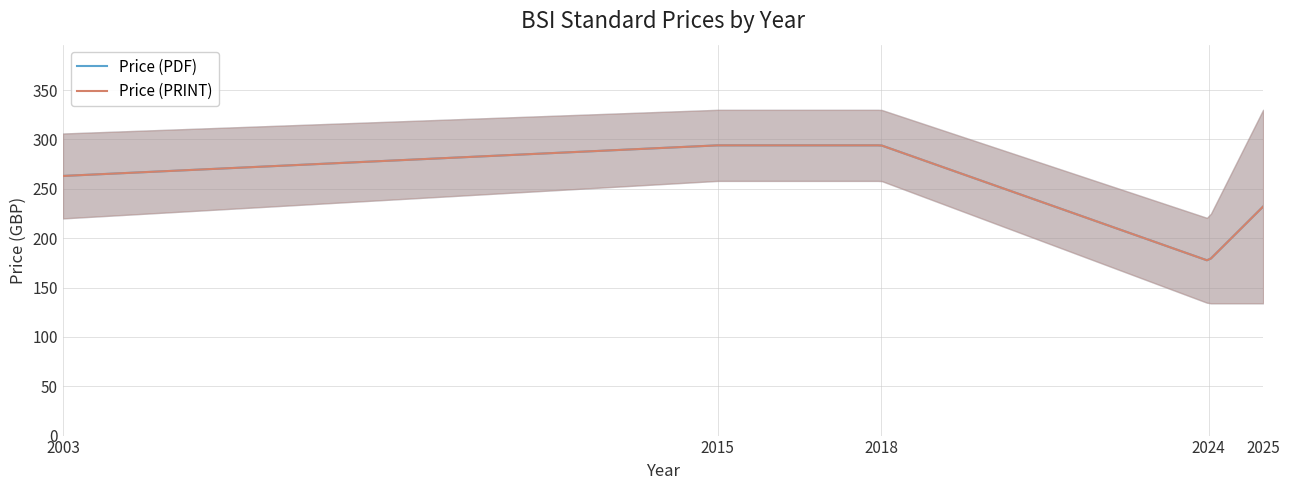

The Price (PDF) series shows 135 at 2003. True or false?

False